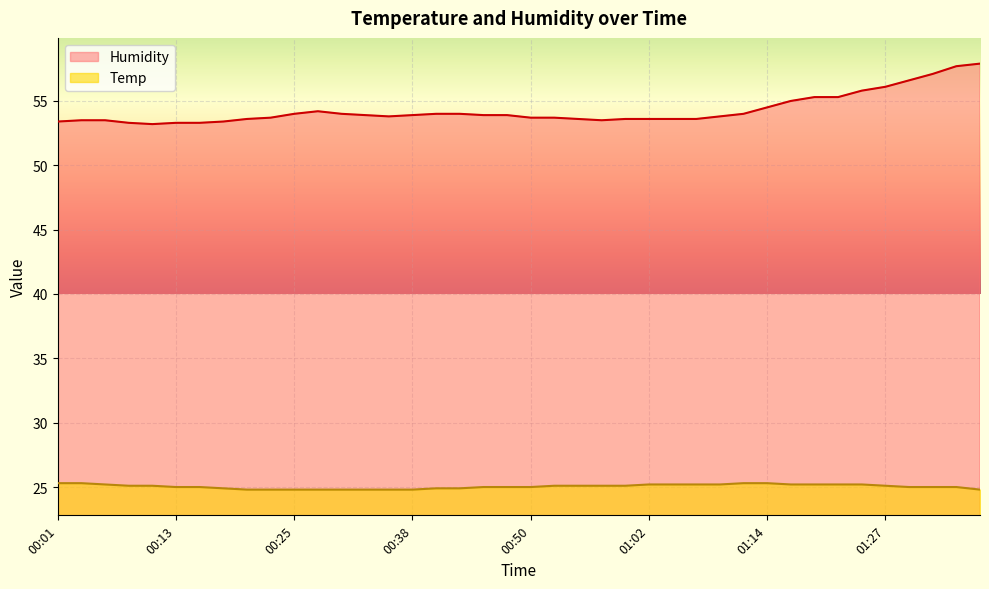

Count the Temp values in the range 24 to 25.

20